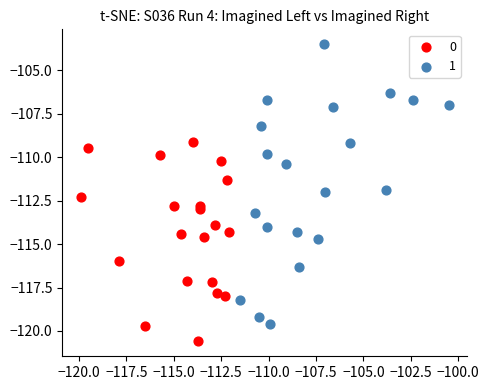

Which series contains the highest Y value?

1